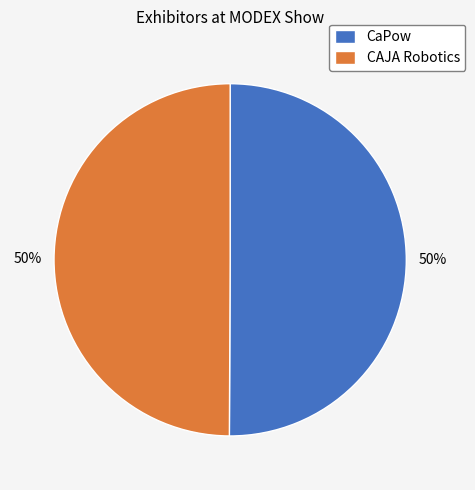

Count the number of slices in the pie.

2